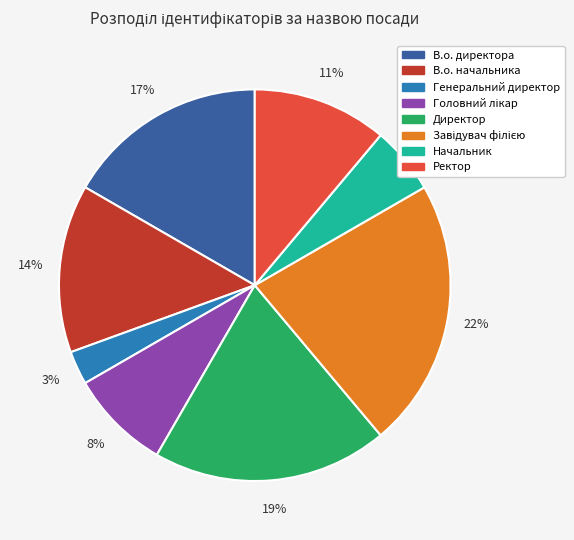

Is it true that В.о. начальника is 14% of the pie?

True